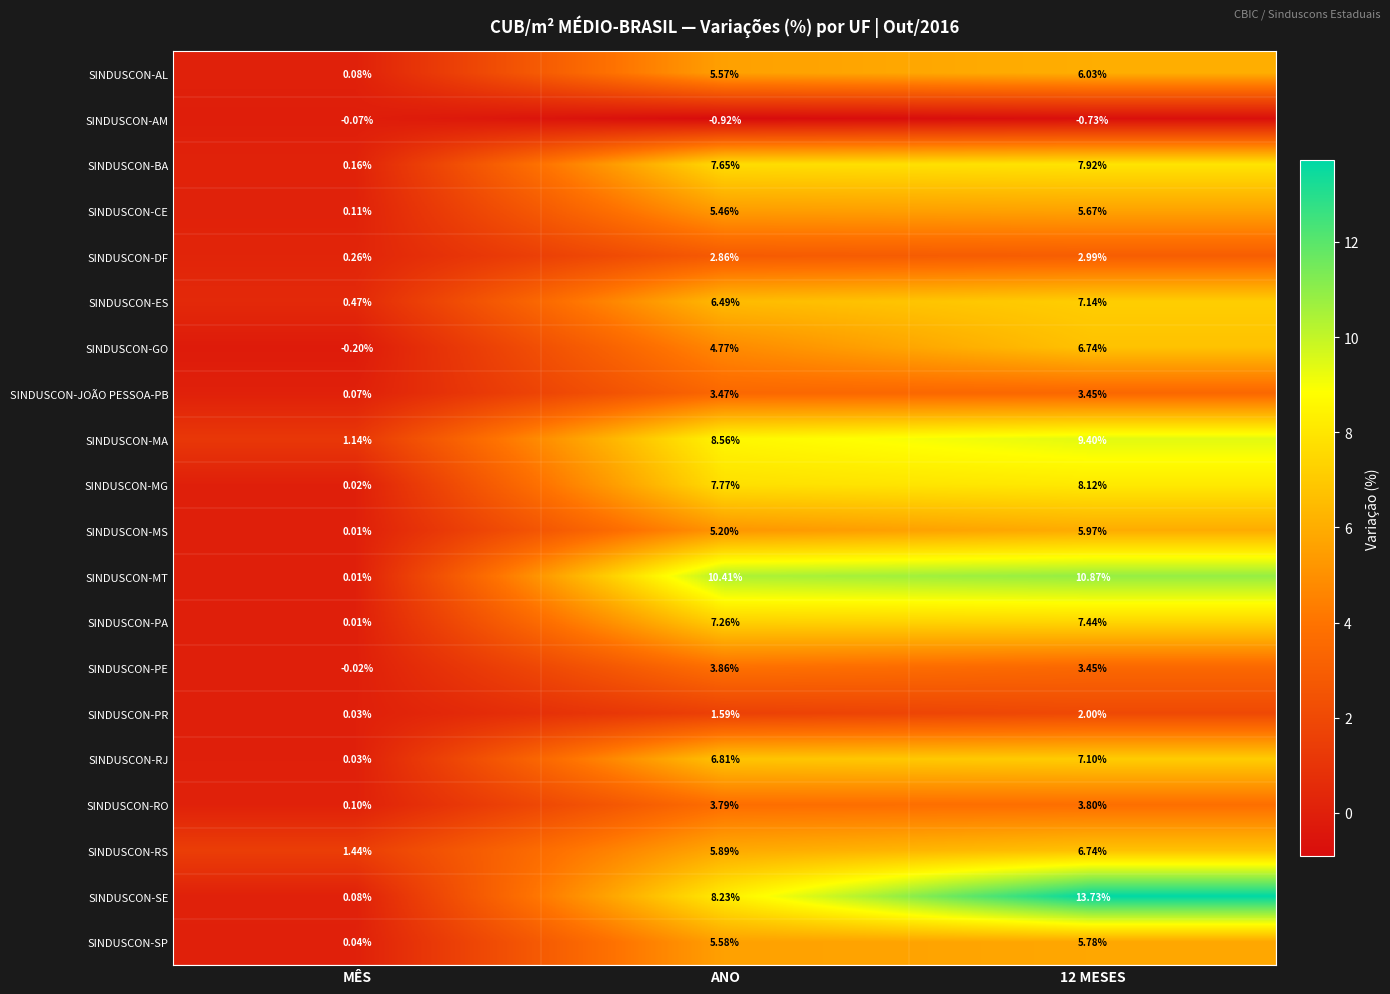

Between MÊS and ANO, which series saw the biggest shift?

SINDUSCON-MT